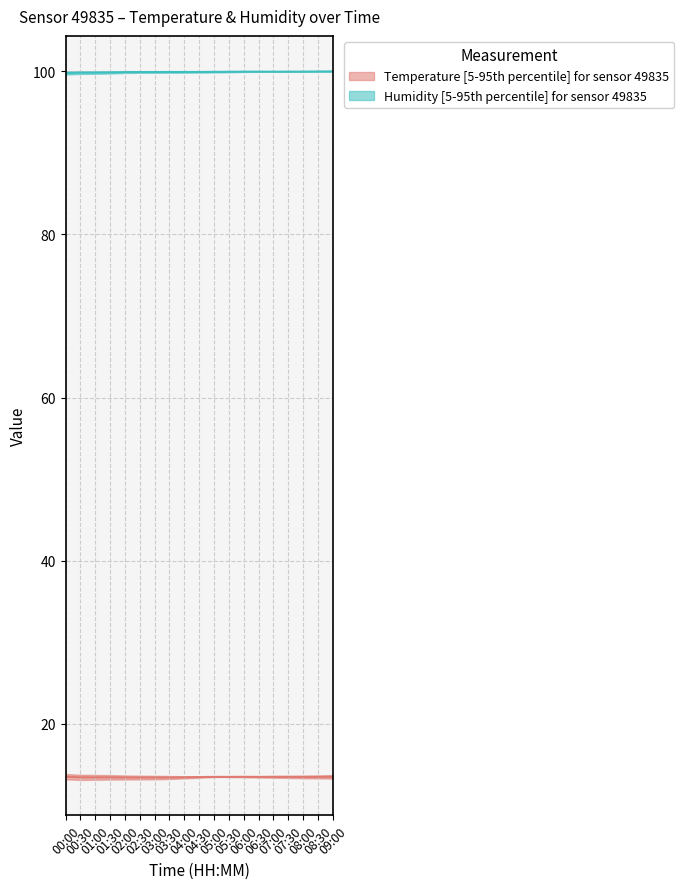

Reading right to left, list all the values displayed in this chart.

temperature_lower: 13.7	13.7	13.6	13.6	13.6	13.6	13.5	13.5	13.5	13.4	13.3	13.2	13.2	13.2	13.2	13.2	13.1	13.1	13.2
temperature_upper: 13.3	13.3	13.3	13.3	13.4	13.4	13.4	13.5	13.5	13.5	13.6	13.6	13.6	13.6	13.7	13.7	13.7	13.7	13.8
humidity_lower: 100.0	100.0	100.0	100.0	100.0	99.9	99.9	99.9	99.9	99.8	99.8	99.8	99.8	99.8	99.8	99.7	99.7	99.7	99.6
humidity_upper: 100.0	100.0	99.9	99.9	100.0	100.0	100.0	100.0	100.0	100.0	100.0	100.0	100.0	100.0	100.0	100.0	100.0	100.0	100.0